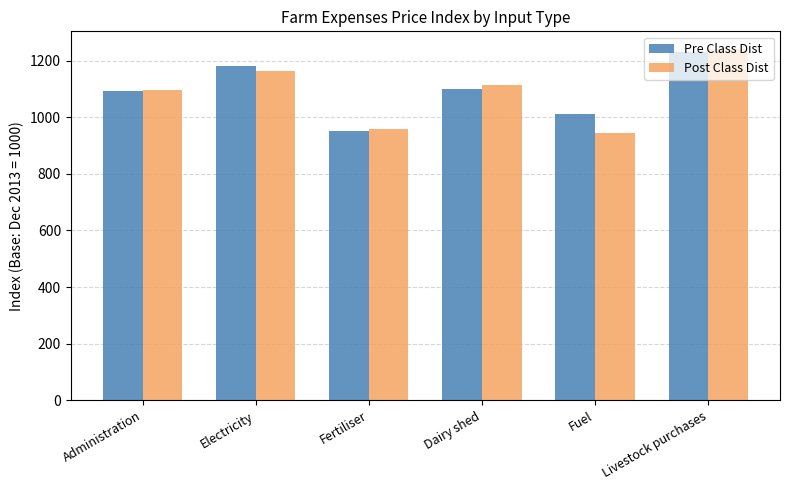

What is the difference between the maximum and minimum values in the Pre Class Dist series?

279